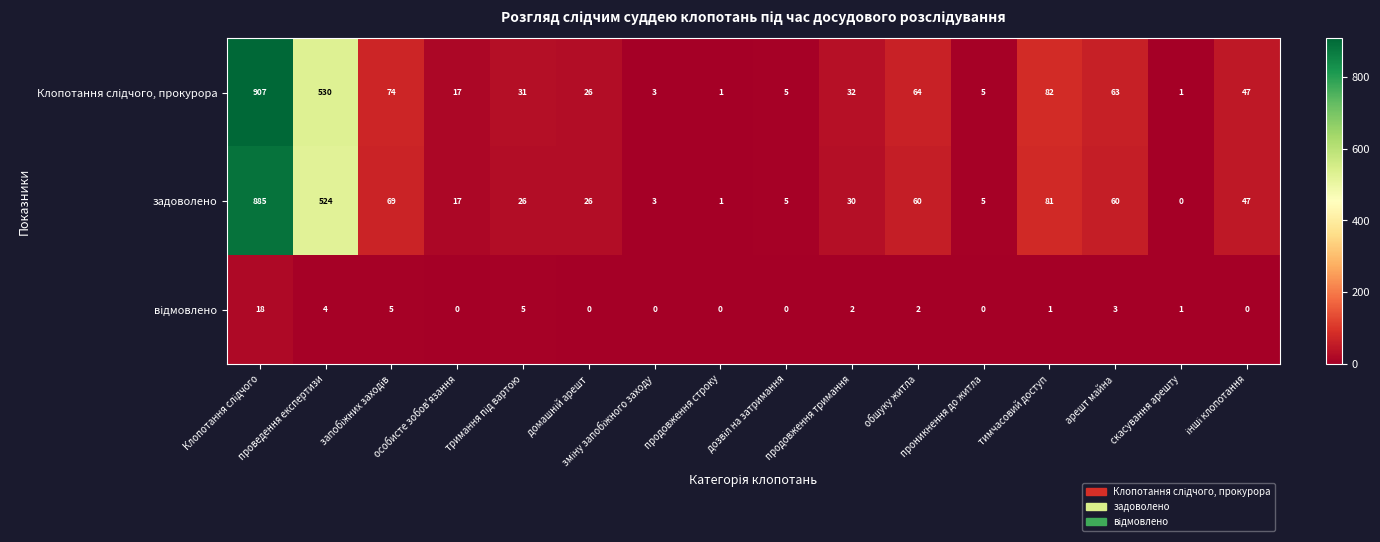

At which label does задоволено reach its minimum?

скасування арешту